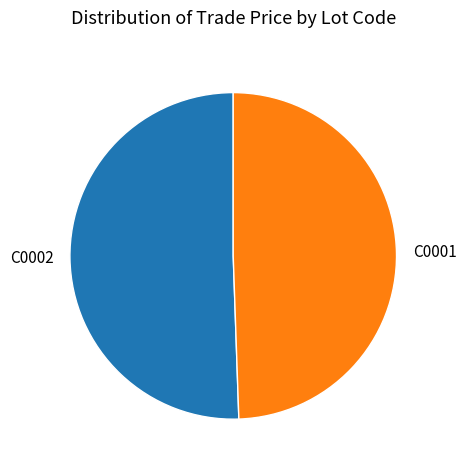

Is there any slice that represents more than half of the pie?

Yes